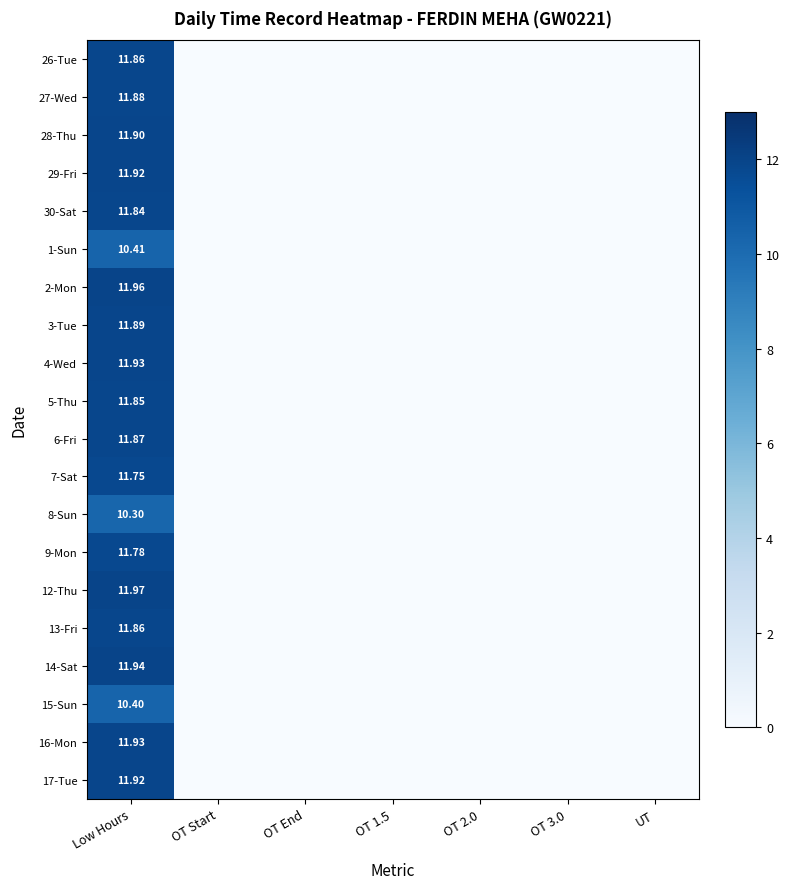

Is it true that 3-Tue equals -4.9 at OT 3.0?

False